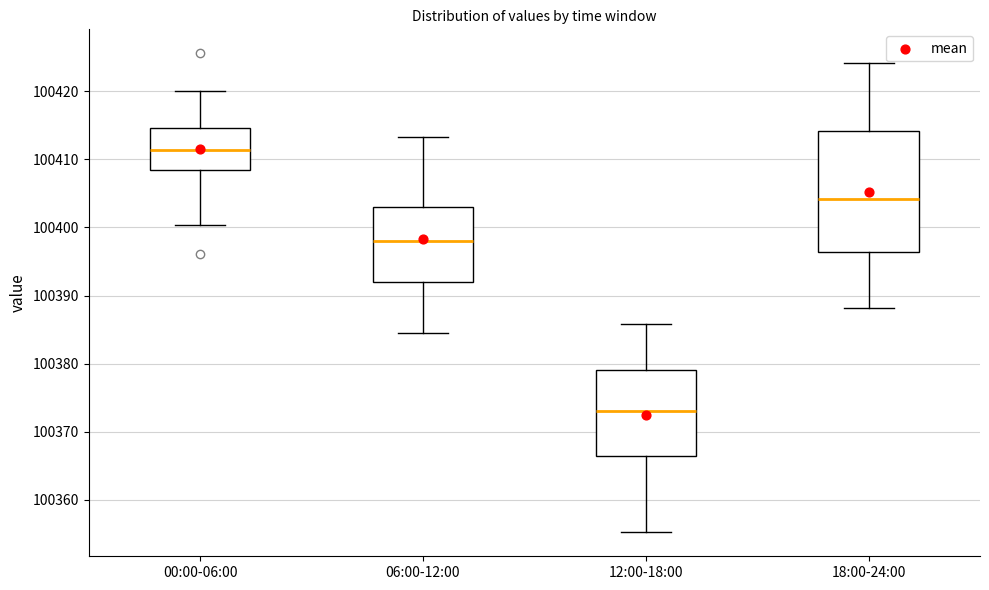

Which box's median line is the highest?

00:00-06:00